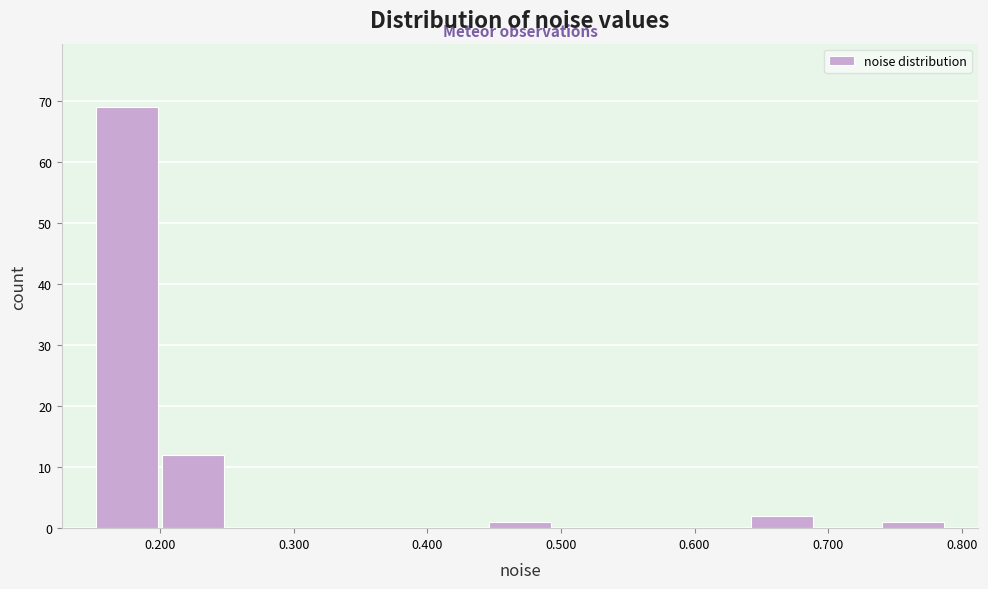

How tall is the bar that spans 0.15 to 0.20 on the x-axis? Neither the bar edges nor the heights are printed on the chart, so give them approximately, as read against the axes.

69